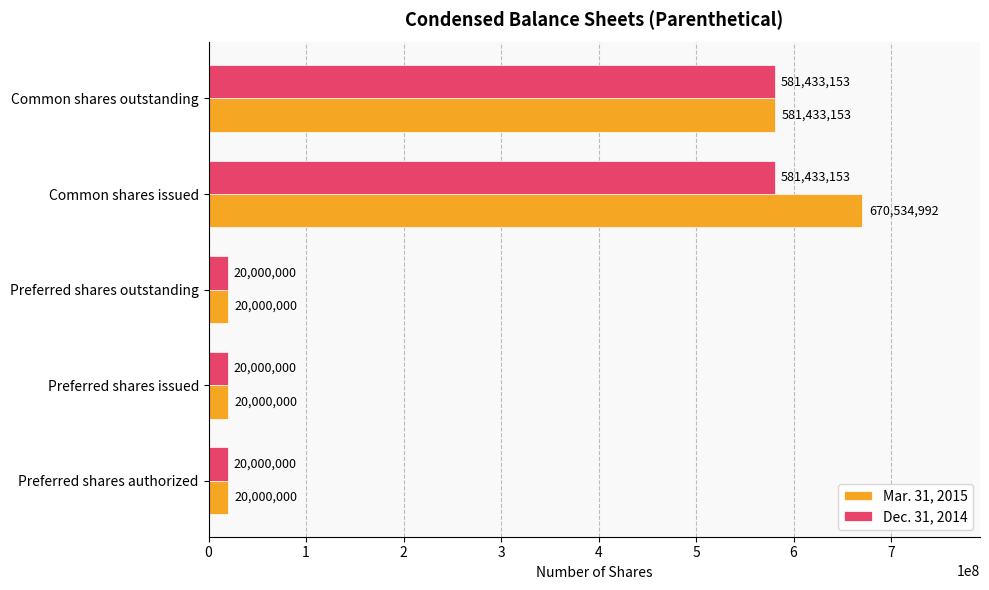

At which label is Mar. 31, 2015 closest to 345267496?

Common shares outstanding